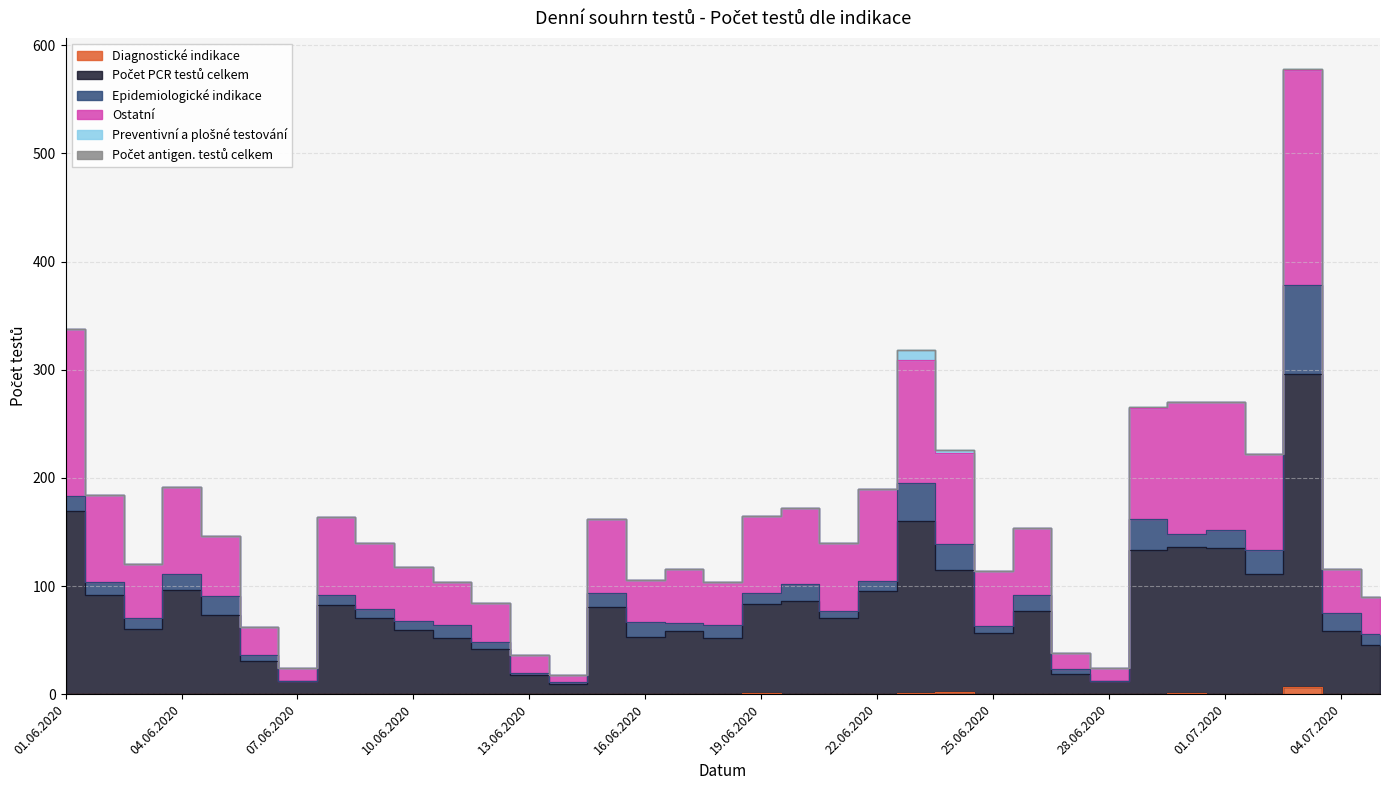

Which series has the largest total across all categories?

Počet PCR testů celkem